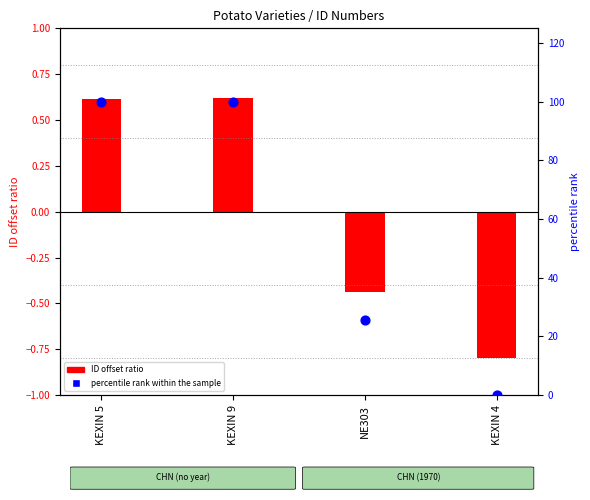

Which series has the largest total across all categories?

percentile rank within the sample